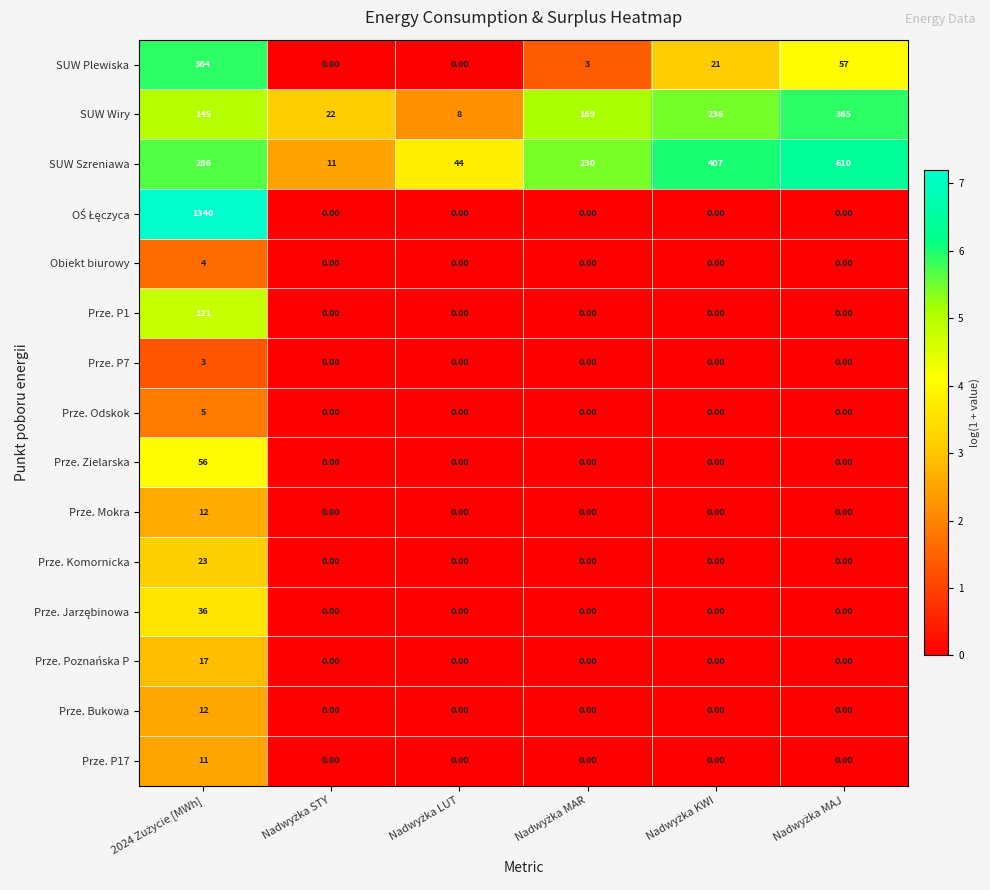

What is the difference between the maximum and second lowest values in the SUW Szreniawa series?

566